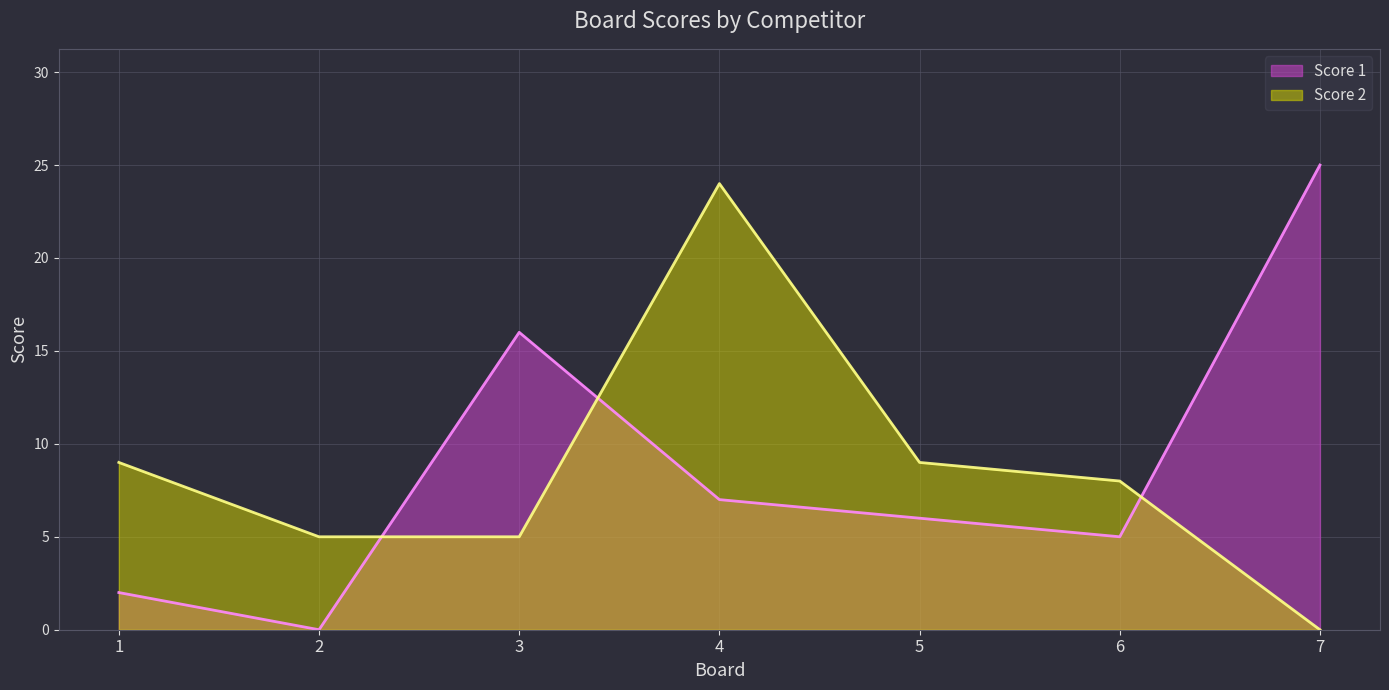

How many distinct data groups are displayed?

2